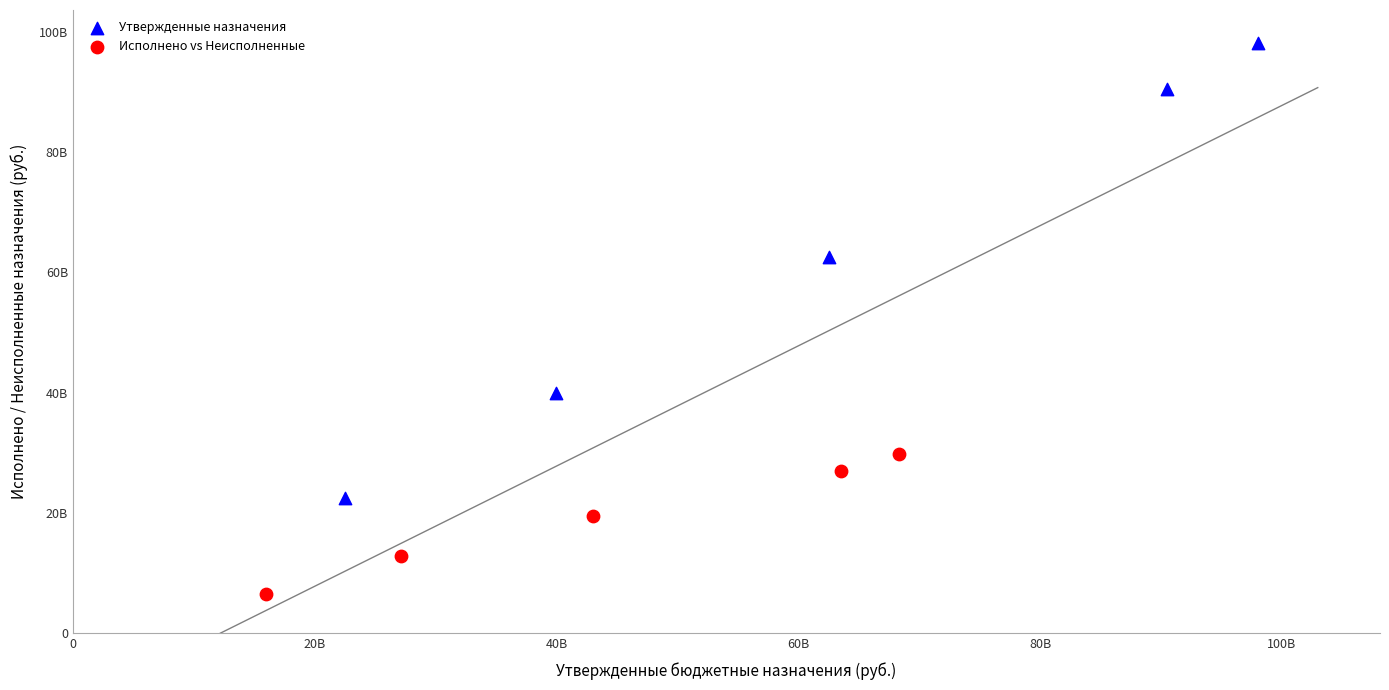

What are all the series names shown in the legend?

Утвержденные назначения, Исполнено vs Неисполненные